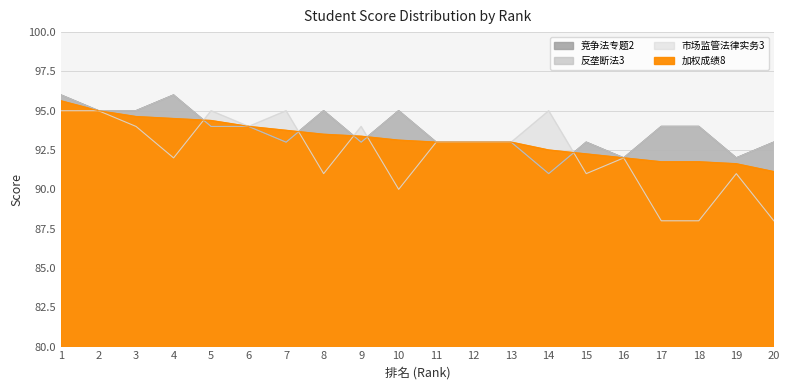

At which label does 加权成绩8 first exceed 93?

1